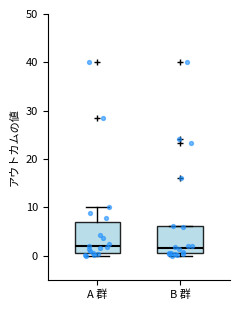

Reading left to right, read every box against the y-axis: the position of its median line, the range the box covers, and the ends of its whiskers. The values are not printed on the chart, so give them approximately, as read against the axis.

A 群: median 2, box 1 to 7, whiskers 0 to 10
B 群: median 2, box 0 to 6, whiskers 0 (just below the box's lower edge) to 6